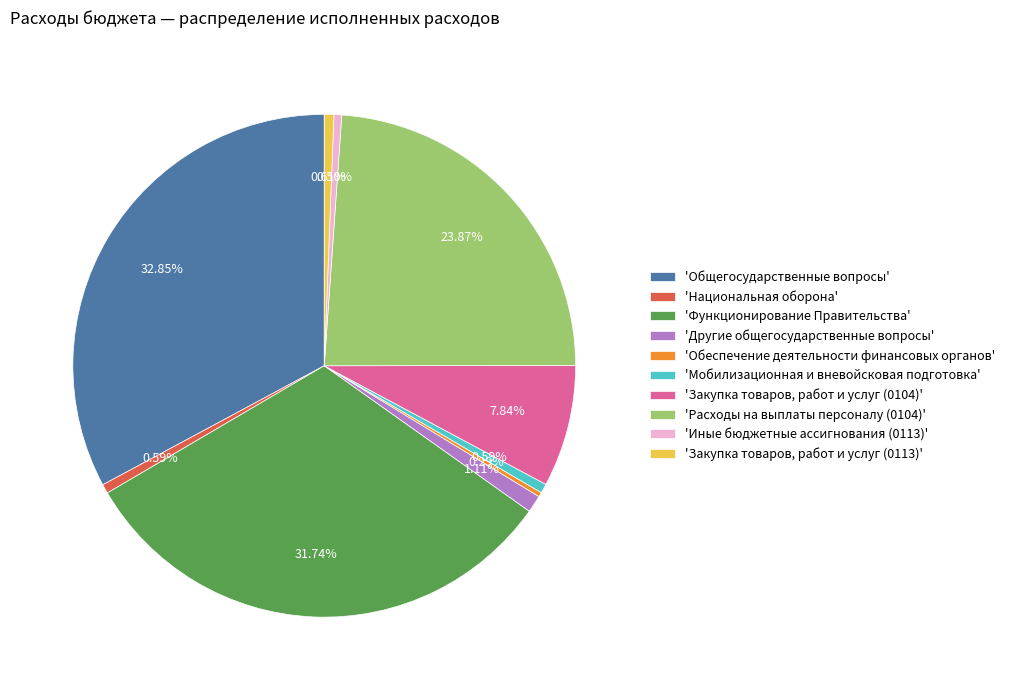

Do 'Мобилизационная и вневойсковая подготовка' and 'Национальная оборона' together represent more than half of the pie?

No